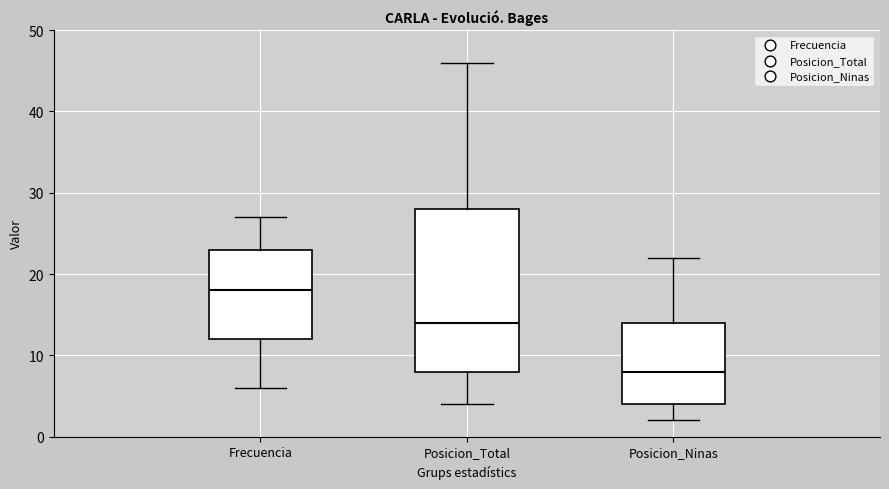

Where does the upper whisker of the box for Posicion_Total end on the y-axis? The values are not printed on the chart, so give them approximately, as read against the axis.

46